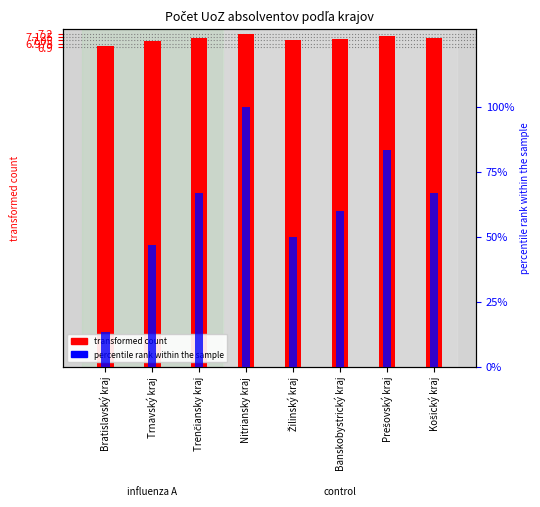

At which category is the sum across all series the highest?

Nitriansky kraj